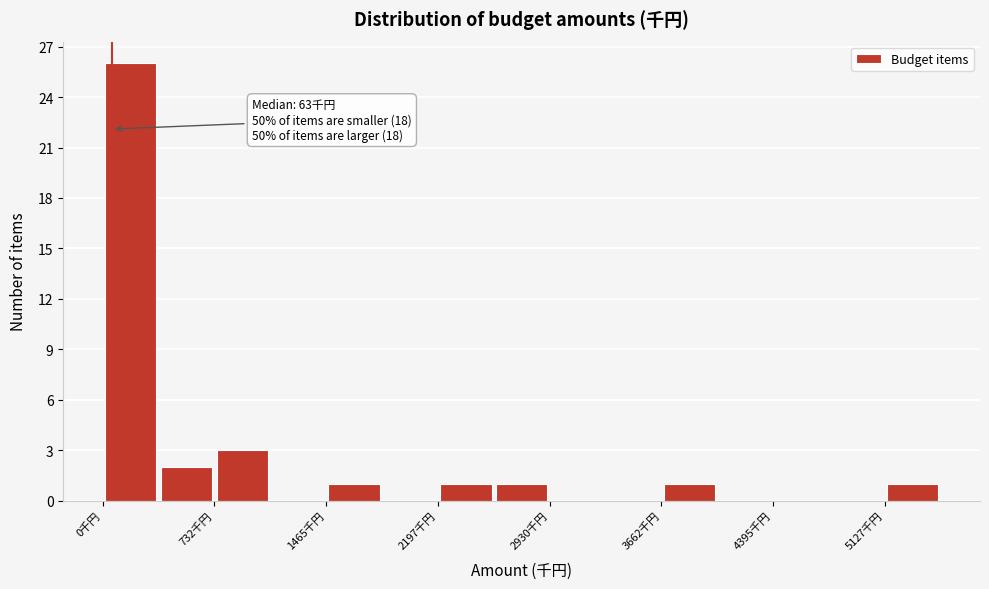

Around what value on the x-axis is the tallest bar? Give the approximate position of its centre, as read against the axis.

200